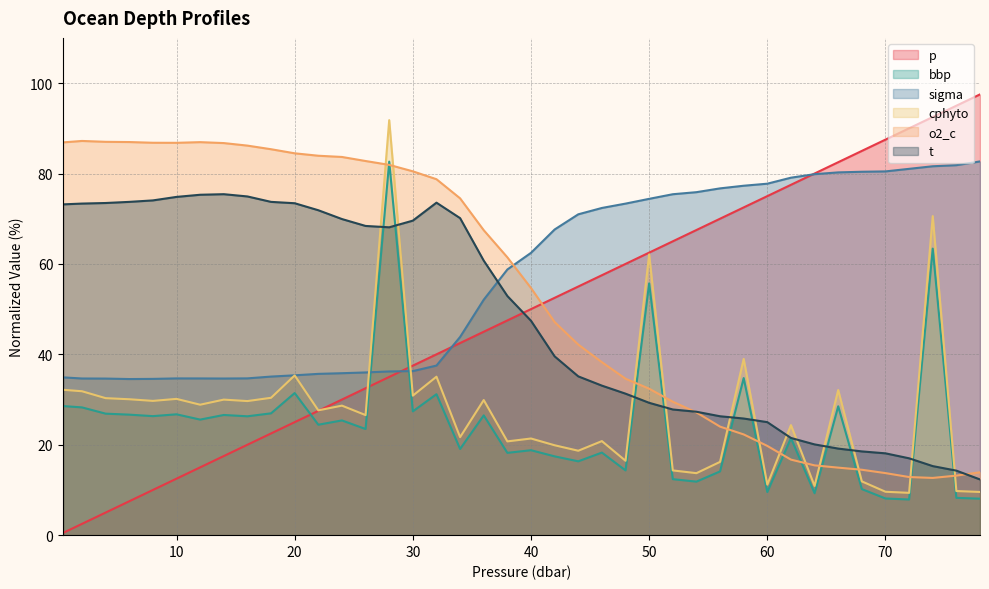

Which label corresponds to the smallest value in the chart?

0.4